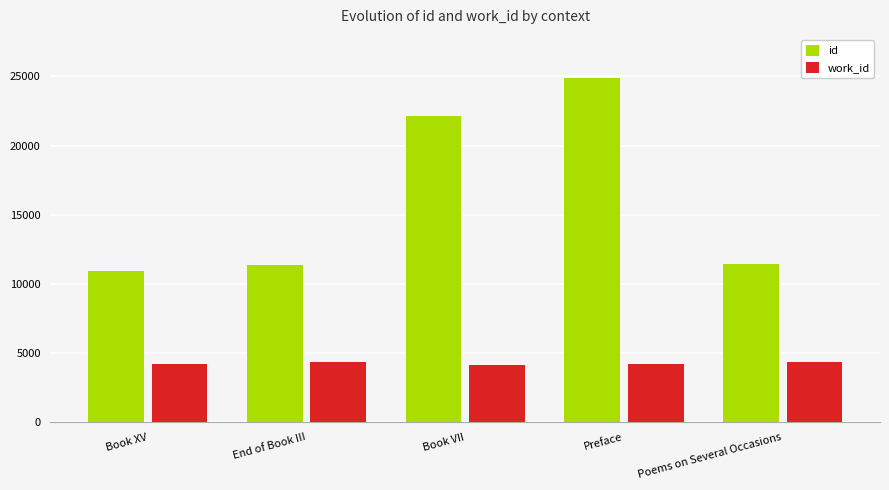

What is the average value of the id series?

16138